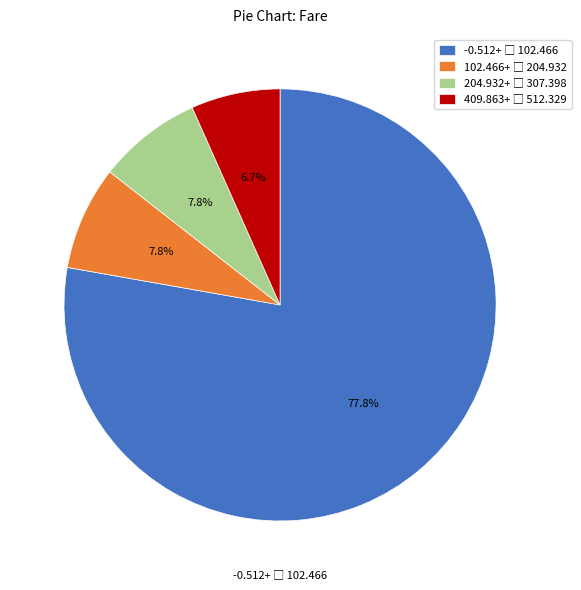

To the nearest percent, what is the average slice percentage?

25%